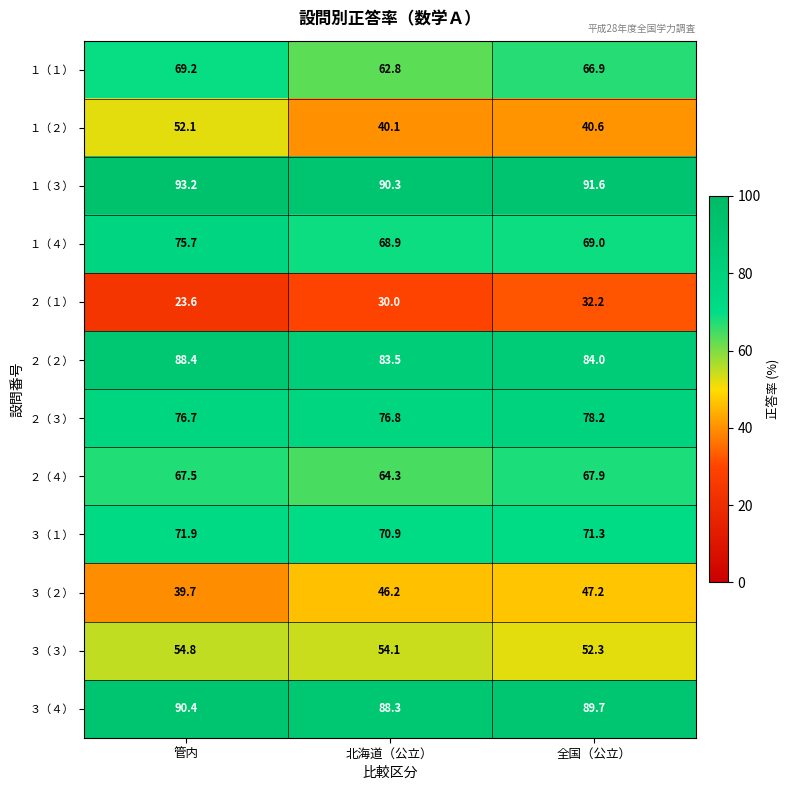

How many data points does each series have?

3